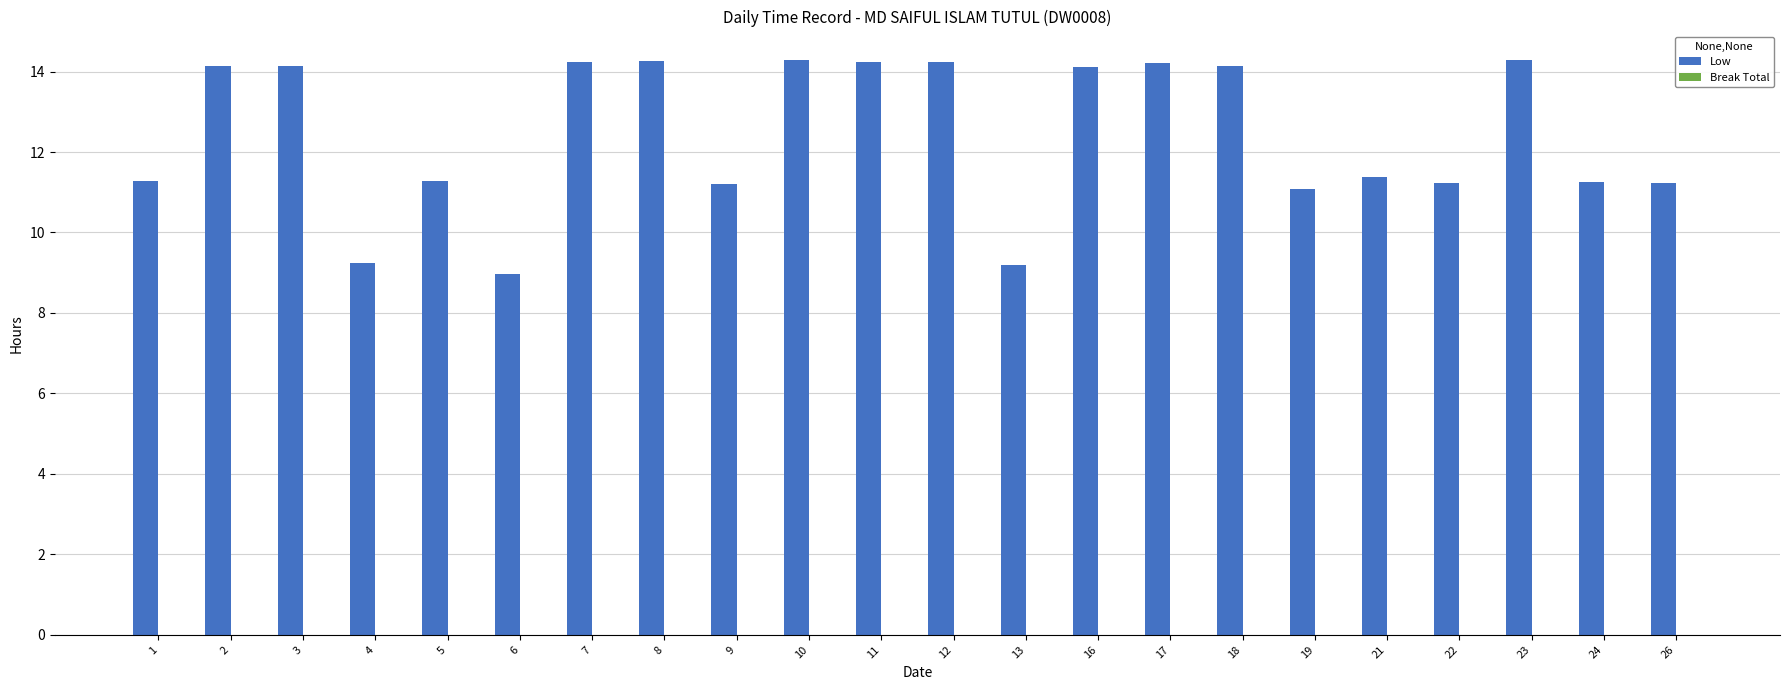

True or false: the data shows 22.0 at 16.

False